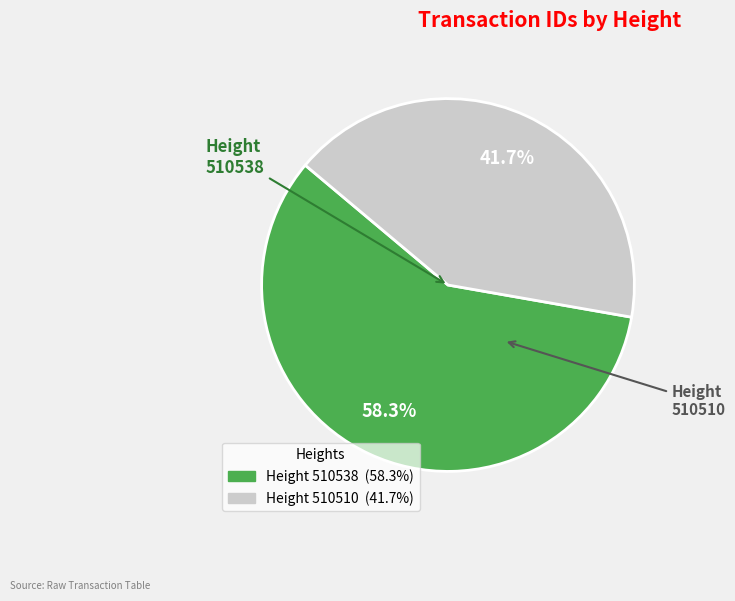

What is the majority slice?

510538